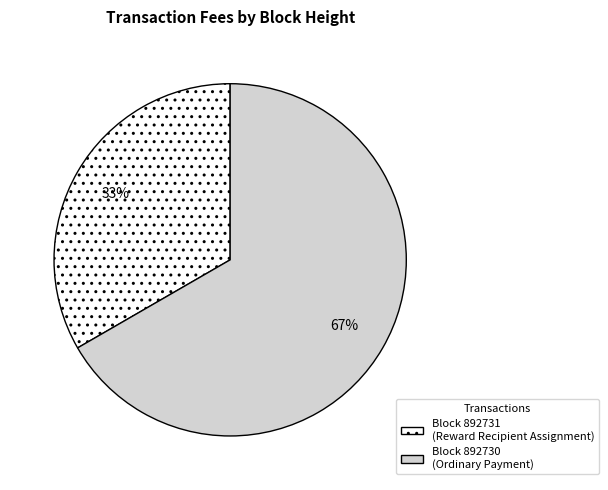

Does any single category account for the majority?

Yes